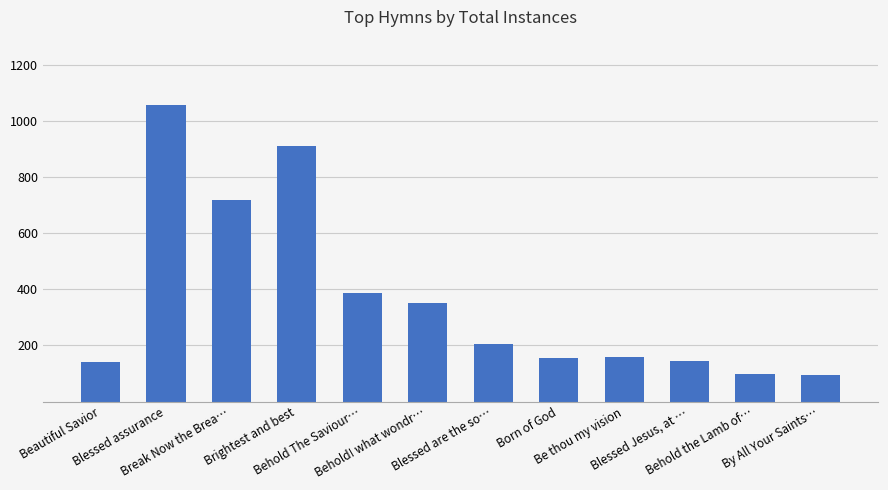

Count the number of categories in the chart.

12